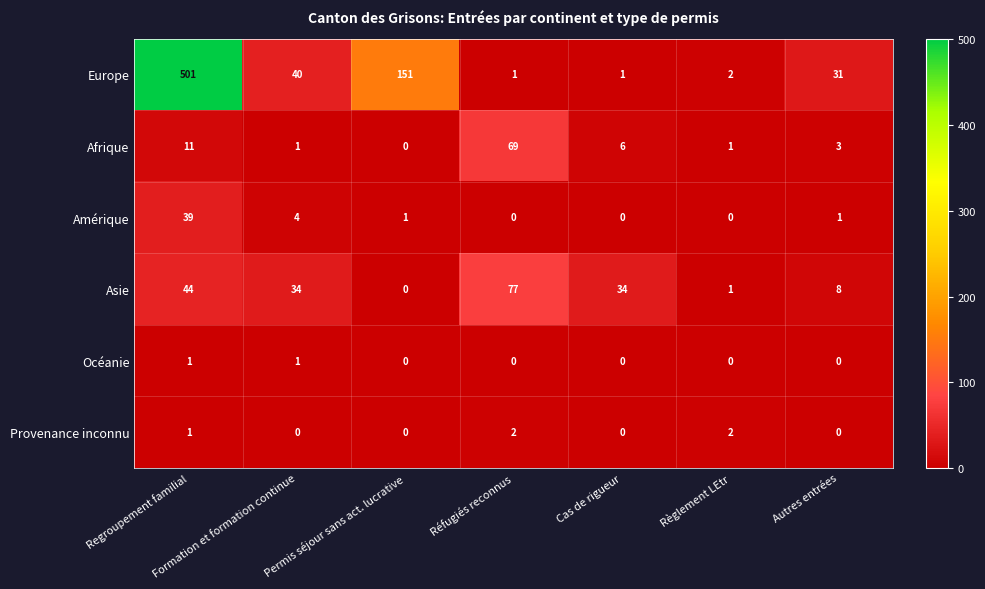

The Asie series shows 59 at Cas de rigueur. True or false?

False